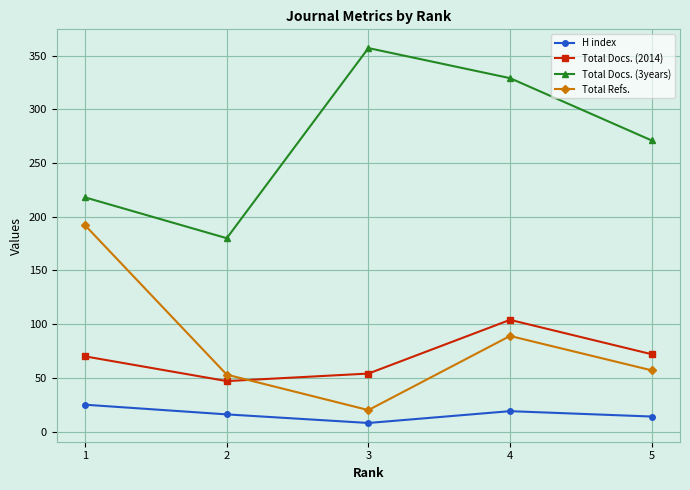

Reading right to left, transcribe all the data shown in this chart.

H index: 14	19	8	16	25
Total Docs. (2014): 72	104	54	47	70
Total Docs. (3years): 271	329	357	180	218
Total Refs.: 57	89	20	53	192